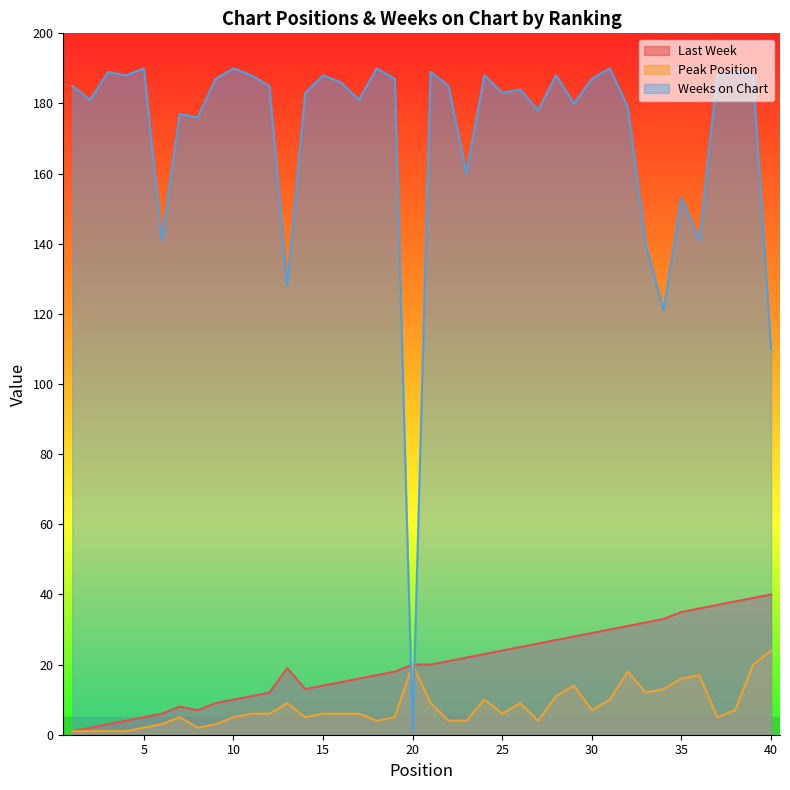

What is the difference between the Last Week values at 34 and 6?

27